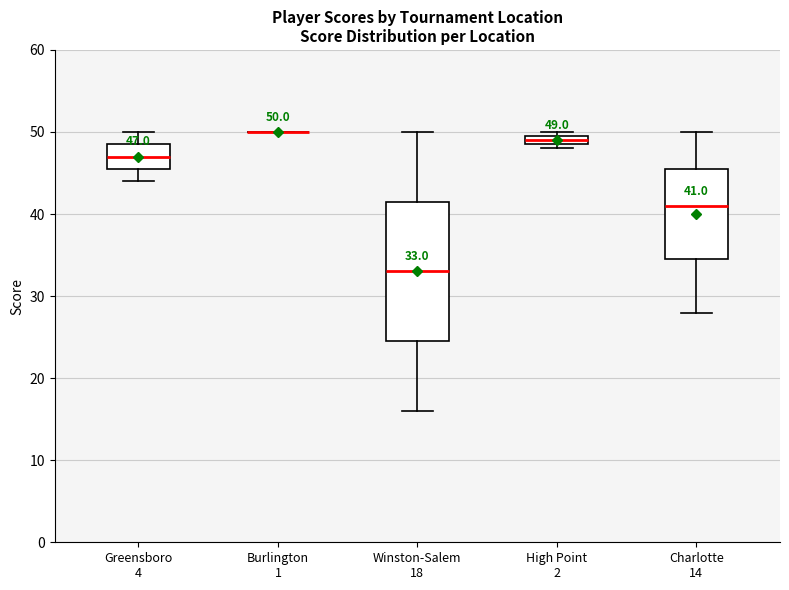

Which box is the tallest, from its lower edge to its upper edge?

Winston-Salem 18